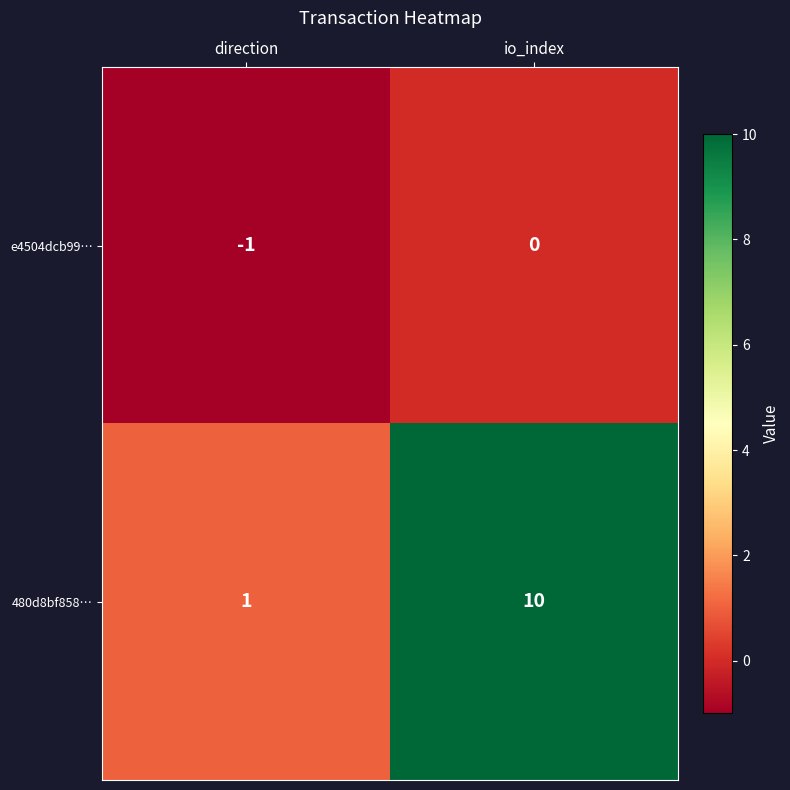

The value of 480d8bf858… at direction is 1. True or false?

True